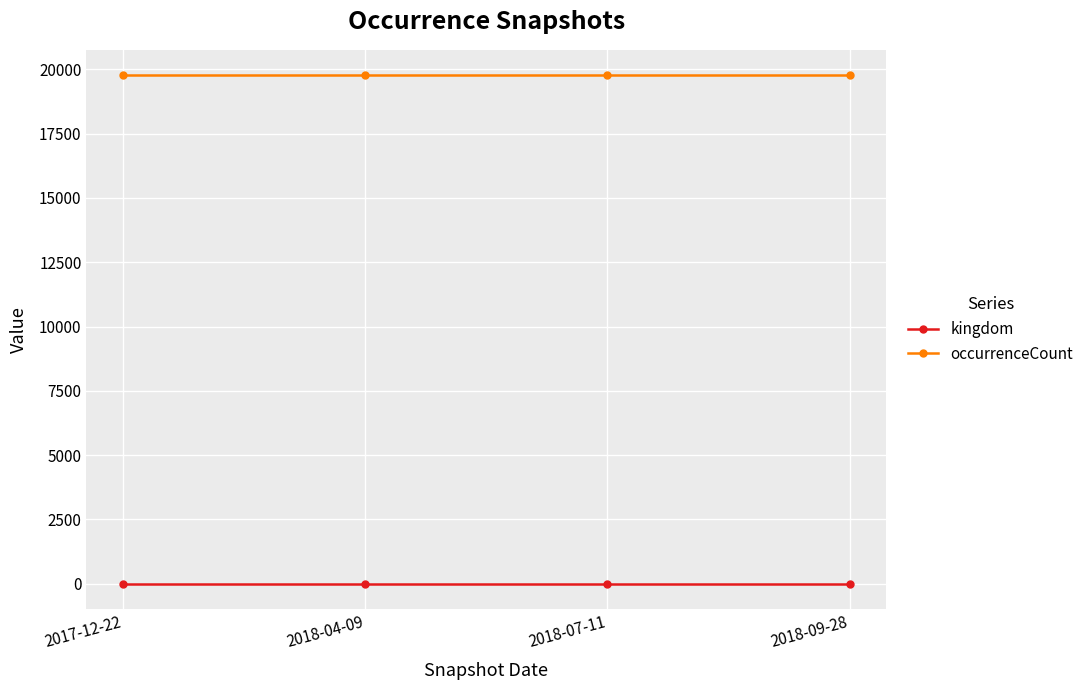

How many lines are shown in the chart?

2